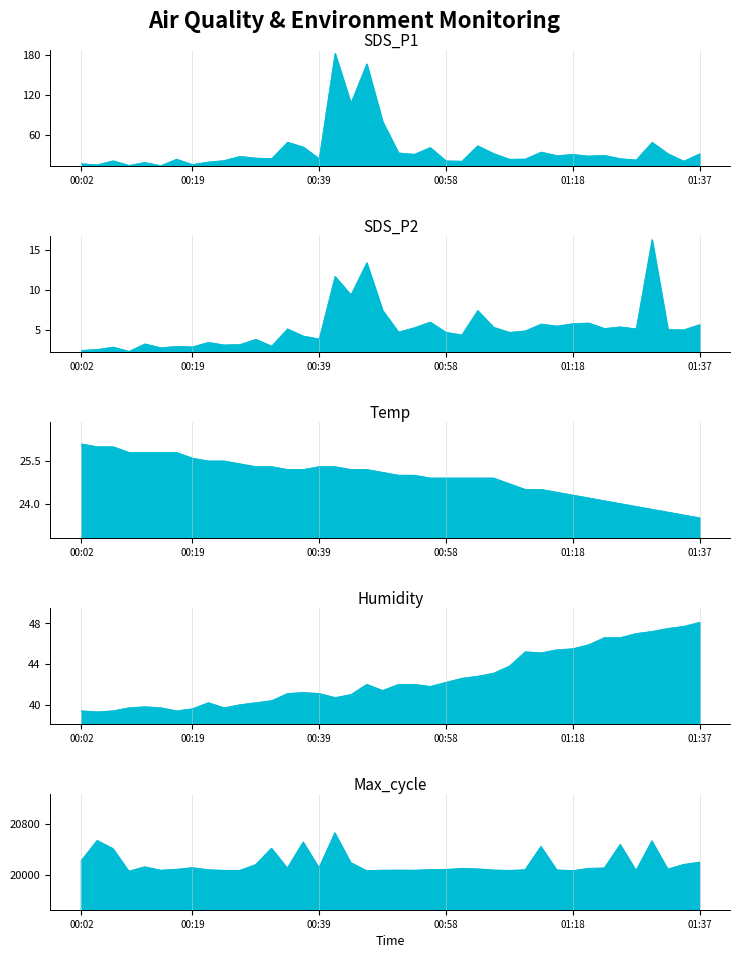

What is the approximate value of SDS_P2 at 00:19?

2.9